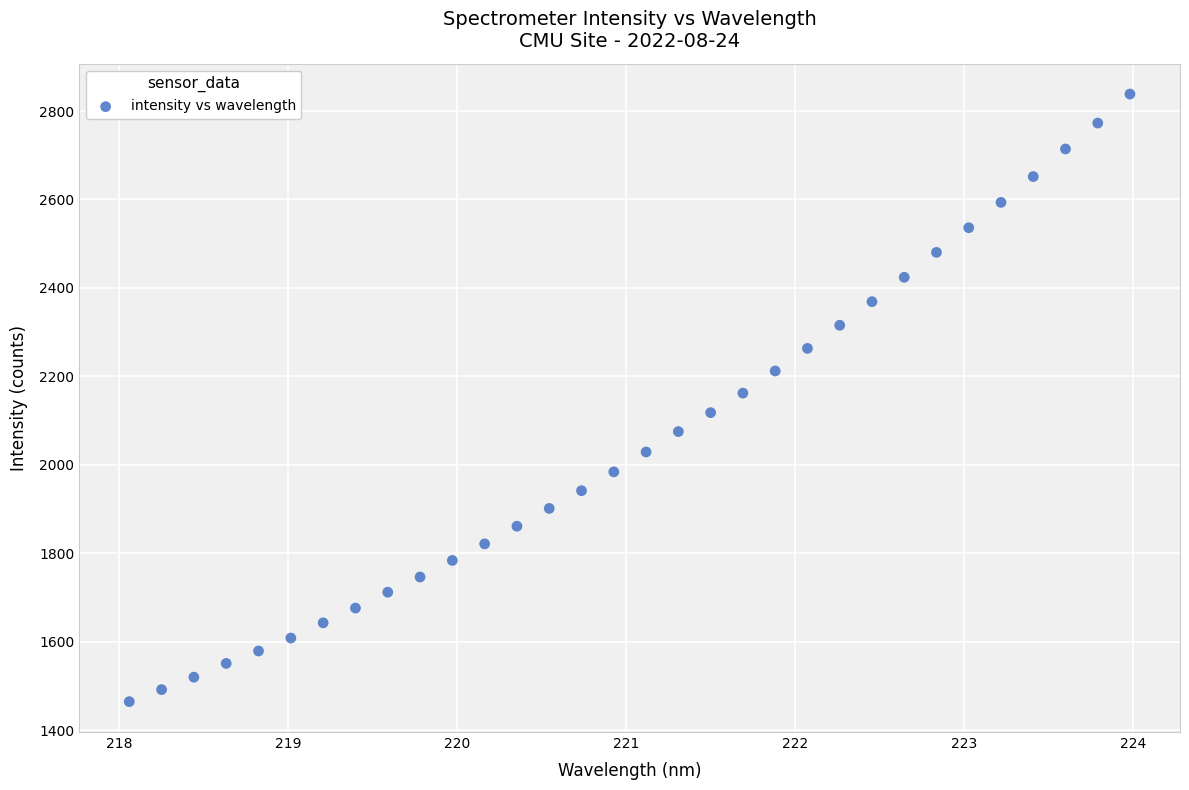

What is the range of X values (max minus min)?

5.9